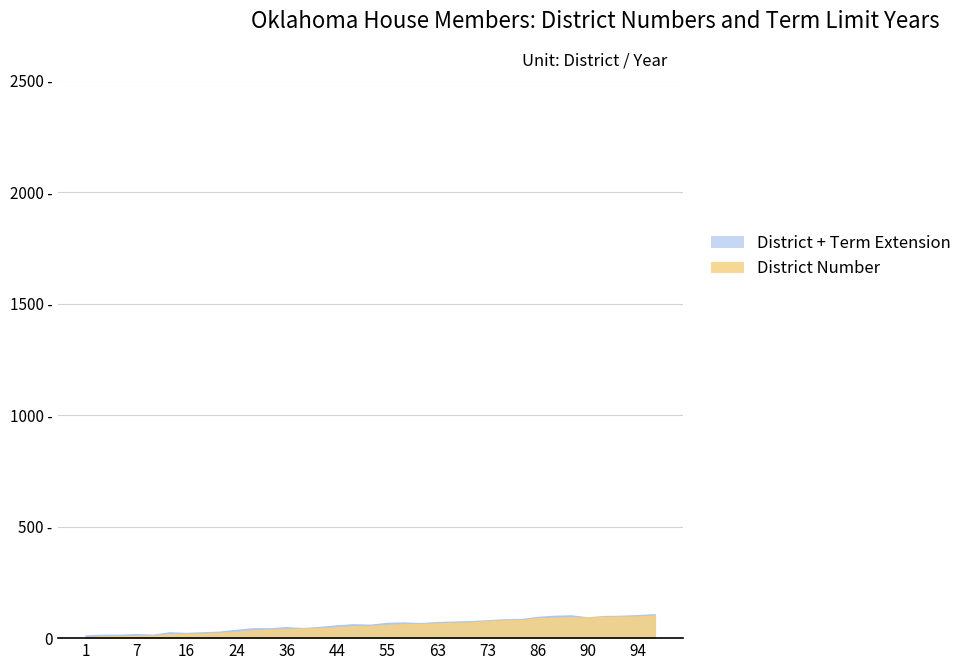

What is the difference between the second highest and minimum values?

93